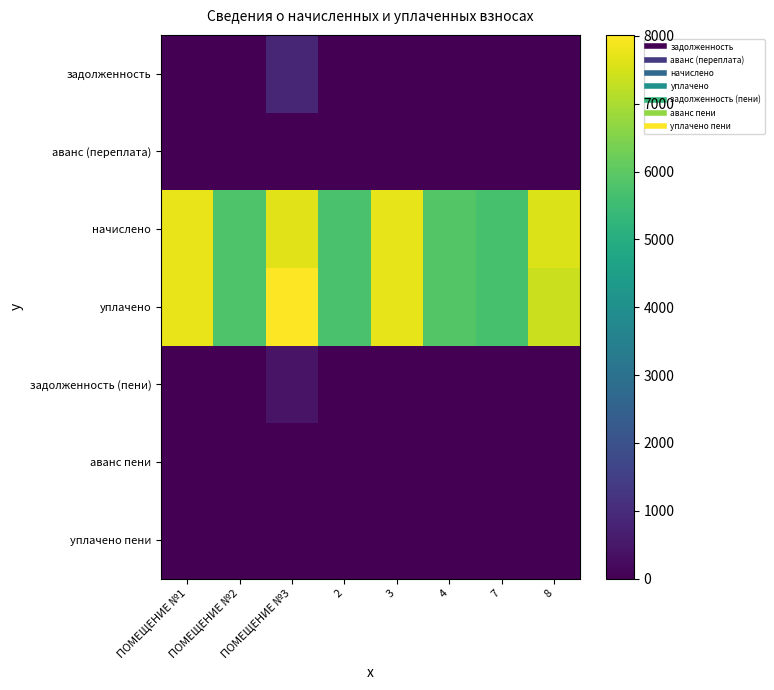

Between ПОМЕЩЕНИЕ №1 and 7, which series saw the biggest shift?

начислено